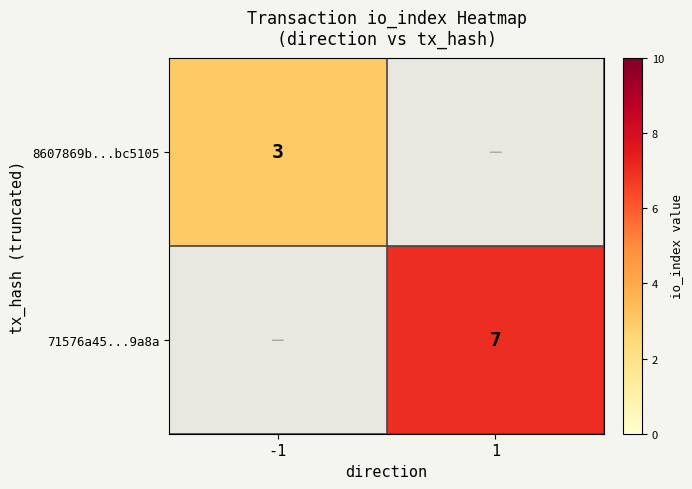

The 8607869b...bc5105 series shows 3 at -1. True or false?

True